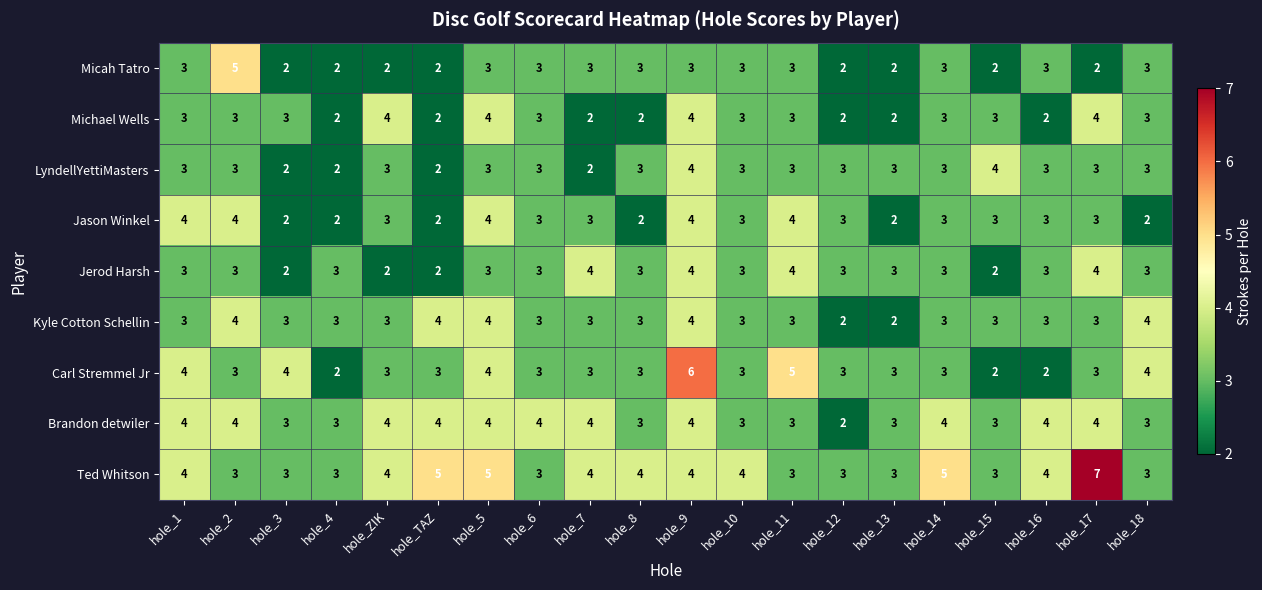

Is the value of LyndellYettiMasters at hole_16 greater than the value of Michael Wells at hole_17?

No